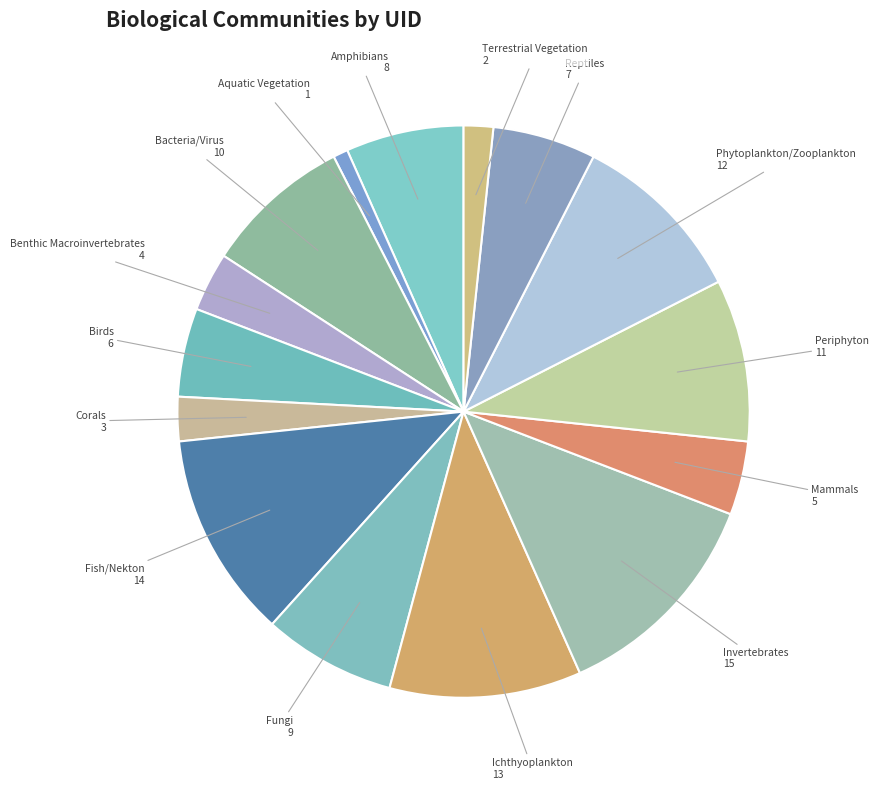

Rank the categories by value from lowest to highest.

Aquatic Vegetation, Terrestrial Vegetation, Corals, Benthic Macroinvertebrates, Mammals, Birds, Reptiles, Amphibians, Fungi, Bacteria/Virus, Periphyton, Phytoplankton/Zooplankton, Ichthyoplankton, Fish/Nekton, Invertebrates